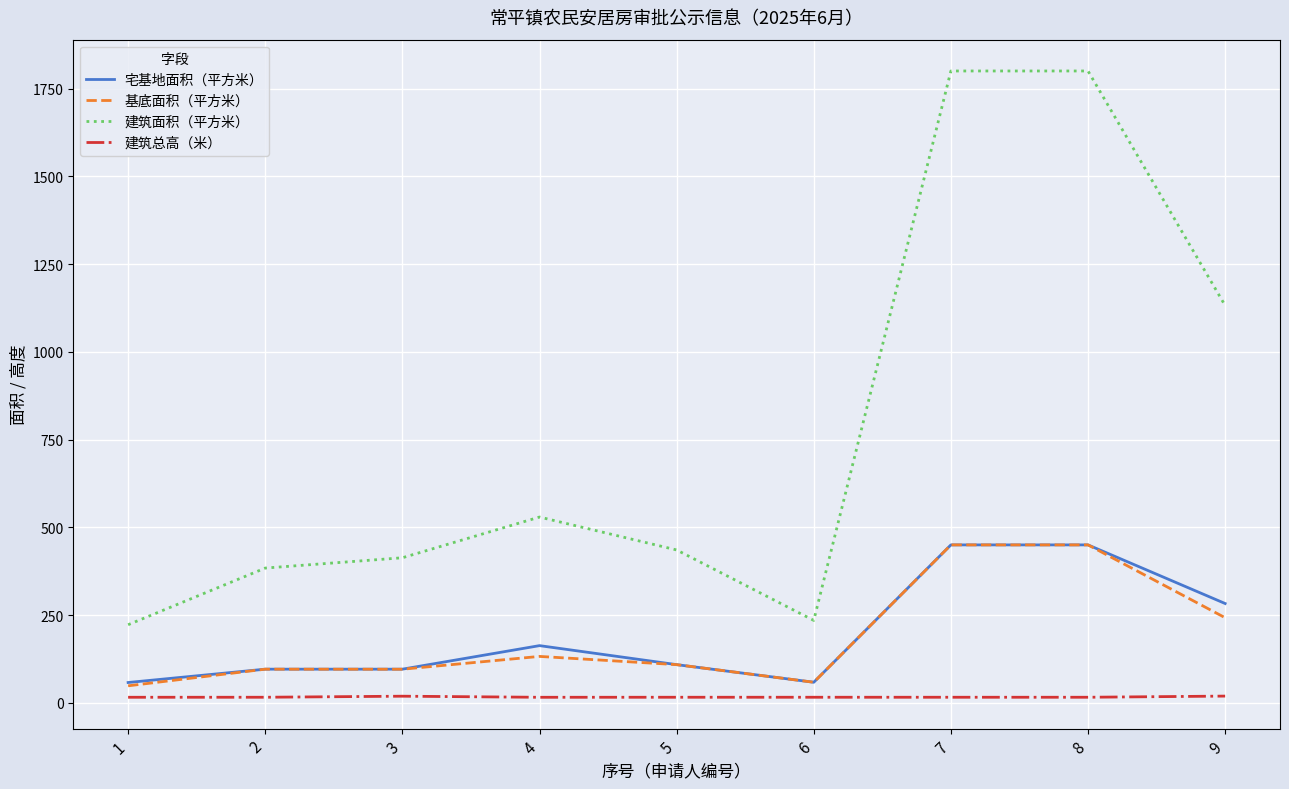

How many values in the 基底面积（平方米） series are below 108?

4